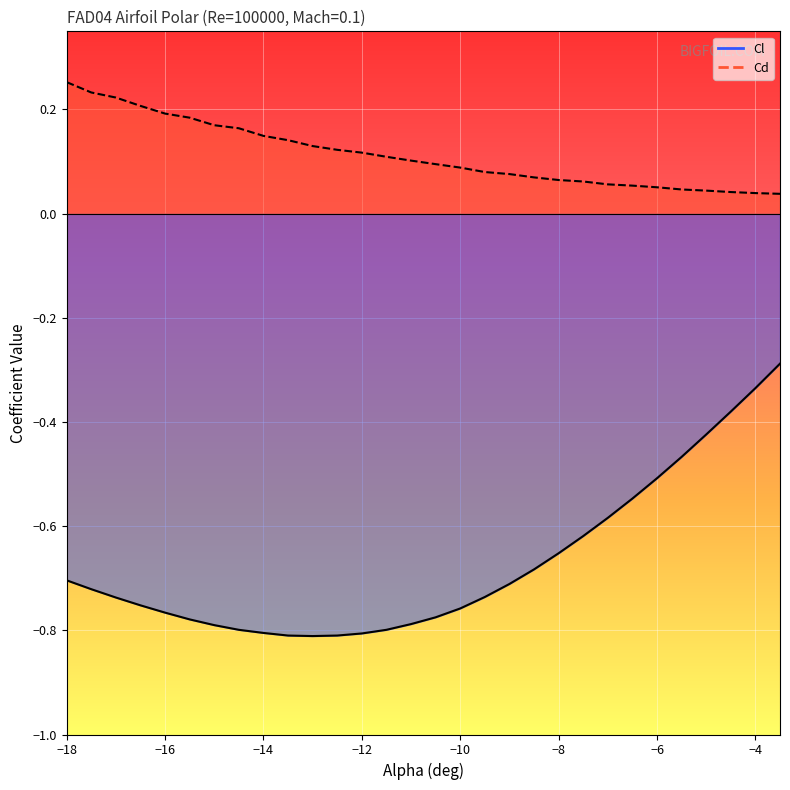

What are all the series names shown in the legend?

Cl, Cd